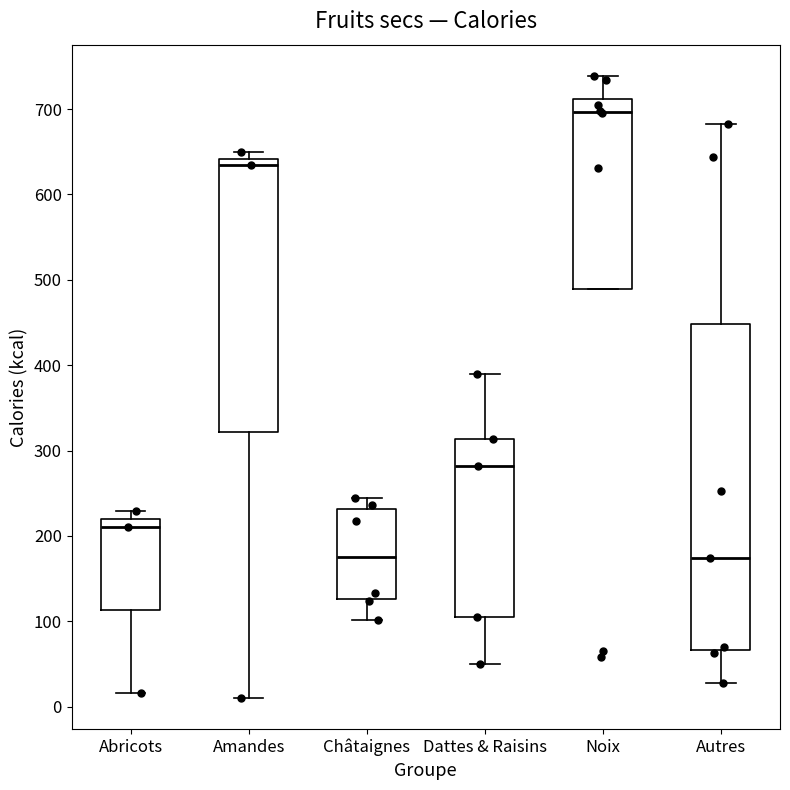

Where does the median line of the box for Noix sit on the y-axis? The values are not printed on the chart, so give them approximately, as read against the axis.

700